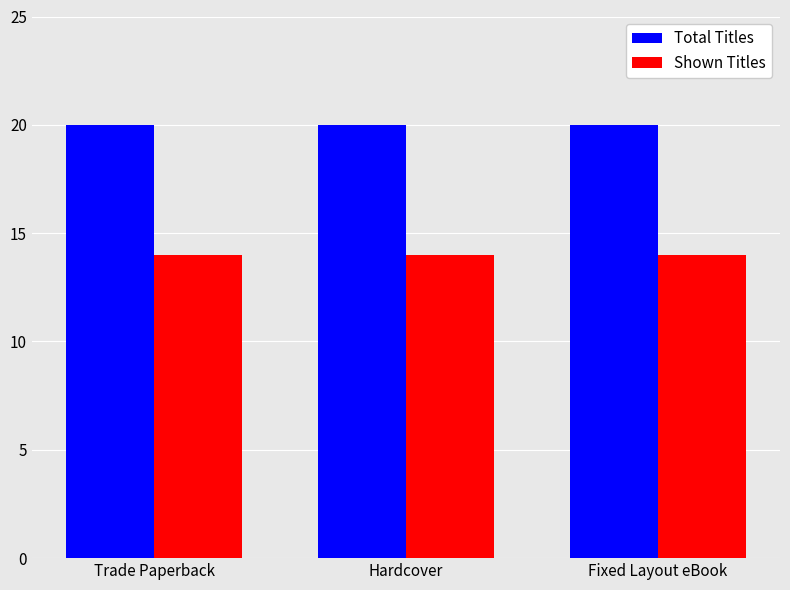

Reading left to right, transcribe all the data shown in this chart.

Total Titles: 20	20	20
Shown Titles: 14	14	14